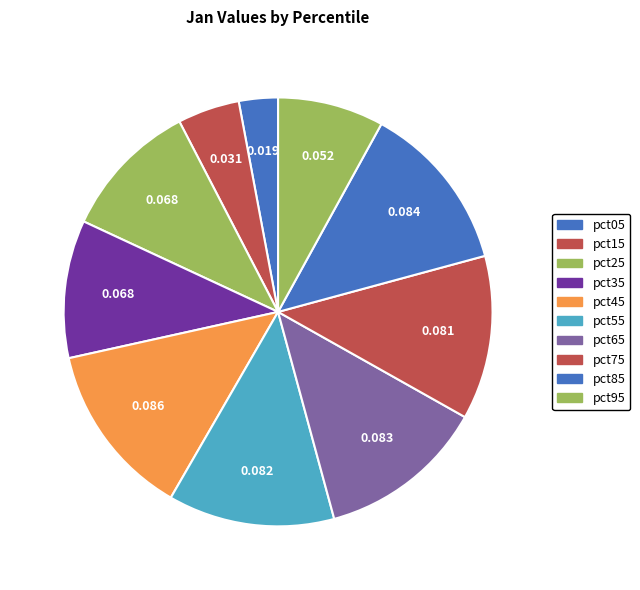

Is it true that pct55 is 13% of the pie?

True